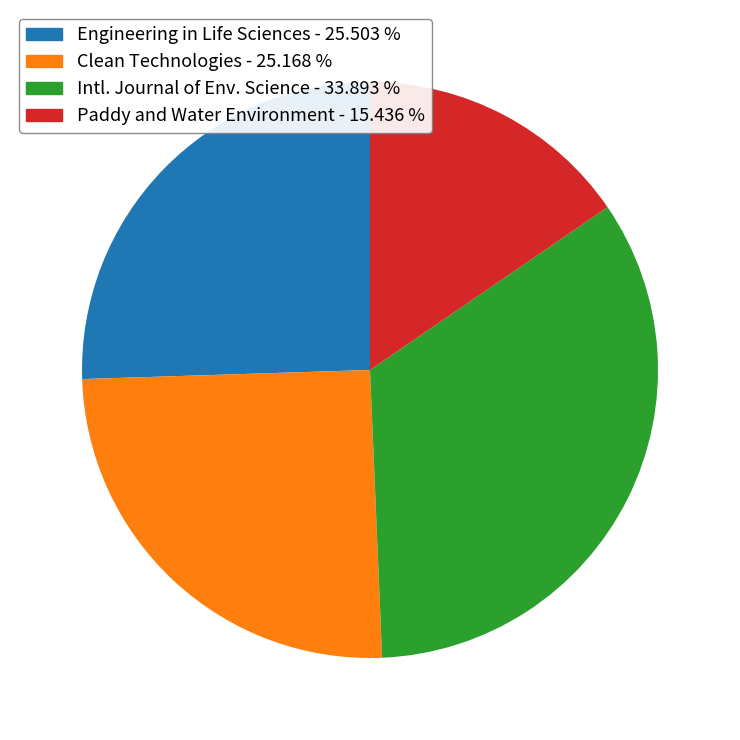

Does any single category account for the majority?

No